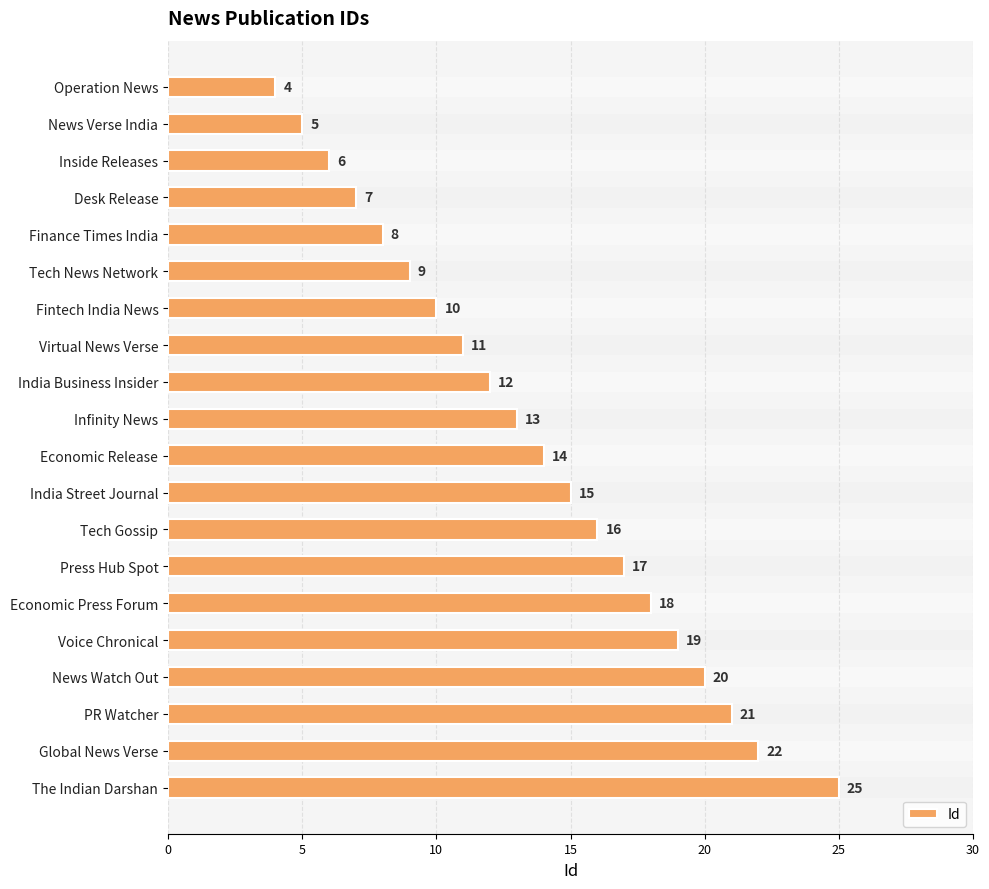

What is the difference between the second highest and second lowest values?

17